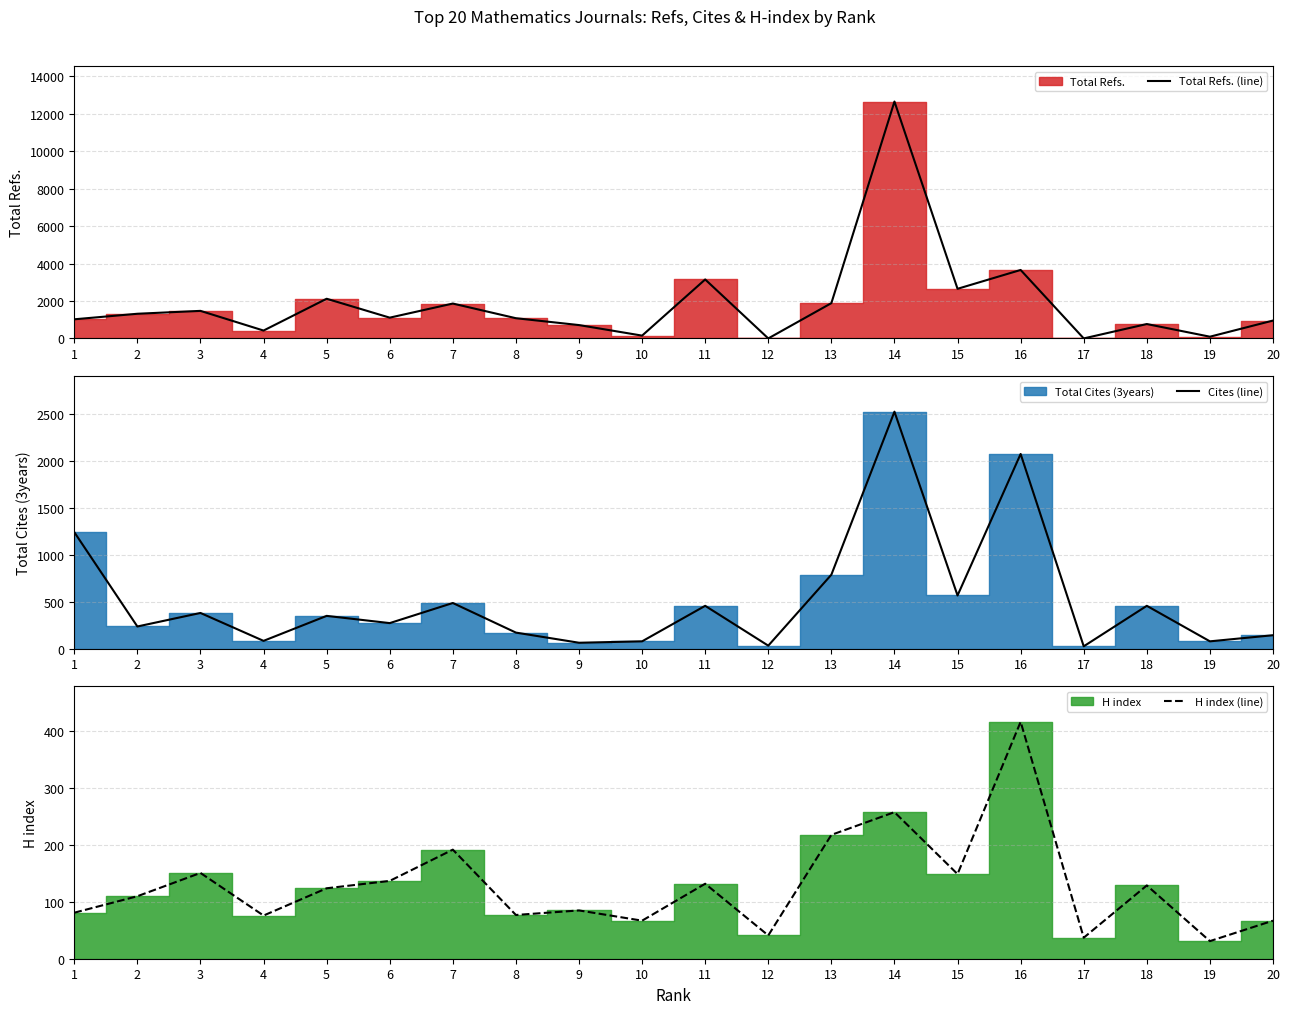

Reading left to right, transcribe all the data shown in this chart.

Total Refs. (line): 1=1021	2=1317	3=1471	4=420	5=2118	6=1109	7=1862	8=1079	9=713	10=150	11=3148	12=0	13=1884	14=12647	15=2649	16=3655	17=0	18=768	19=92	20=954
Cites (line): 1=1239	2=235	3=379	4=82	5=348	6=271	7=485	8=170	9=62	10=77	11=455	12=31	13=786	14=2521	15=565	16=2071	17=24	18=455	19=77	20=142
H index (line): 1=81	2=110	3=151	4=76	5=124	6=137	7=192	8=77	9=85	10=67	11=132	12=41	13=218	14=258	15=149	16=417	17=37	18=129	19=31	20=67